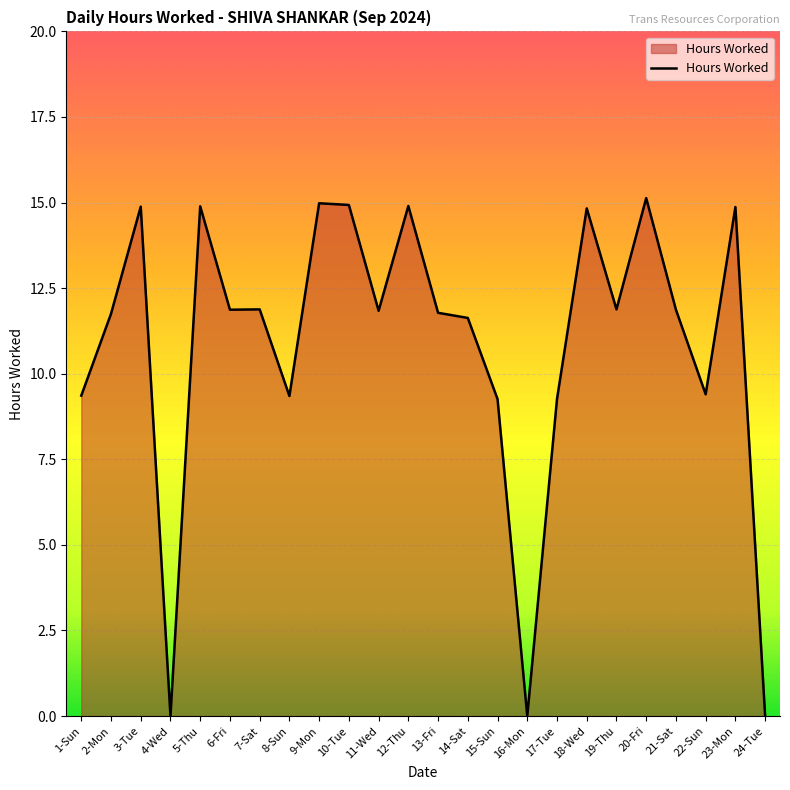

Between 15-Sun and 16-Mon, which is larger?

15-Sun